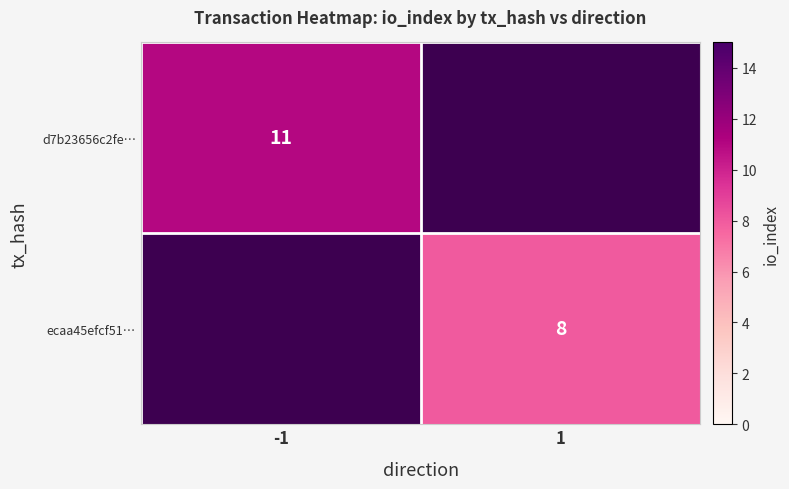

True or false: ecaa45efcf51… has a value of 8 at 1.

True